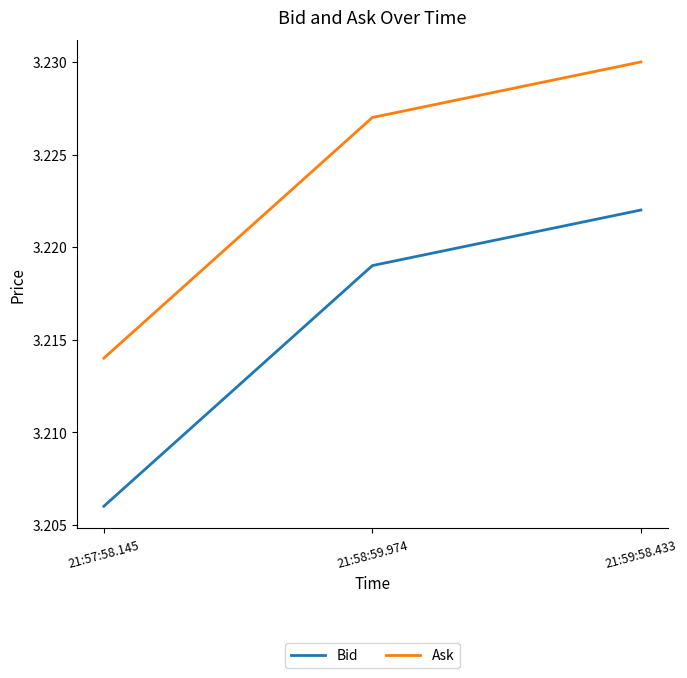

At which label does Bid reach its peak?

21:59:58.433